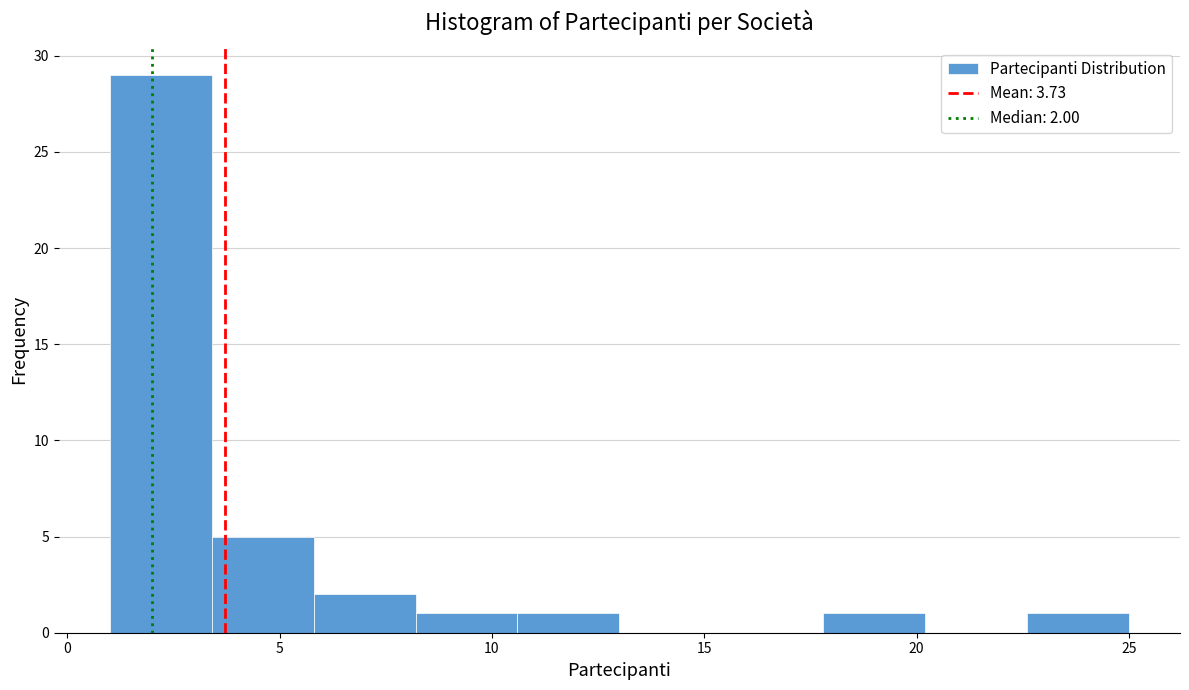

Over which range of the x-axis is the bar tallest?

1.0 to 3.4